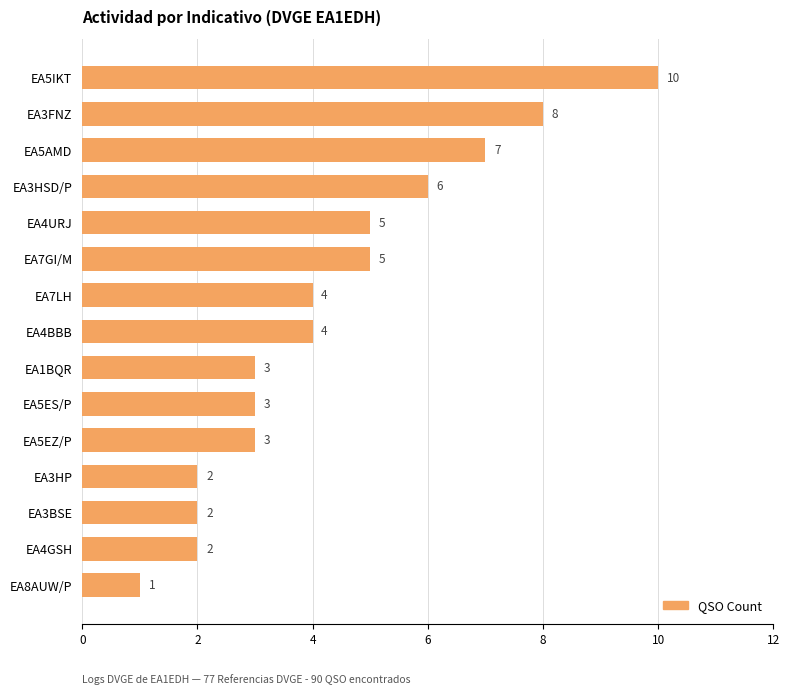

Are the bars horizontal?

Yes